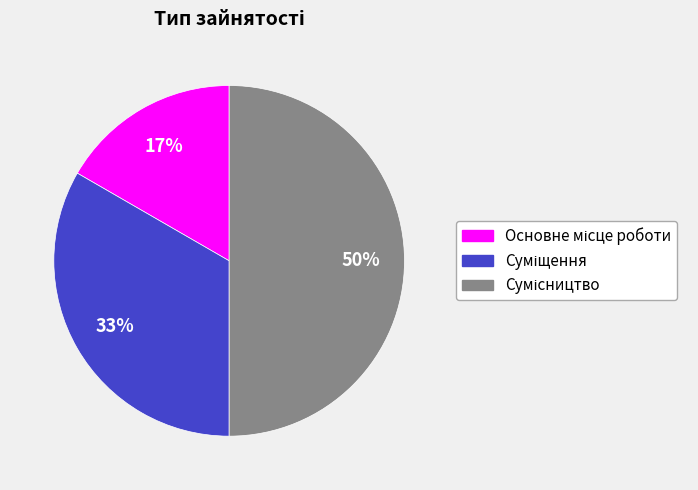

To the nearest percent, what is the difference between the largest and smallest slice percentages?

33%